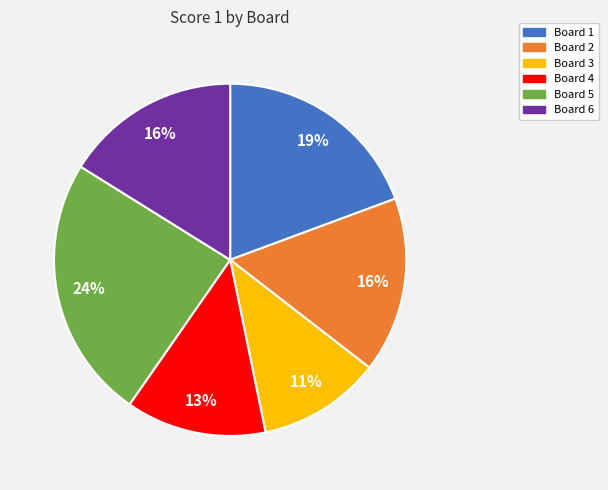

Does Board 3 represent more than half of the total?

No